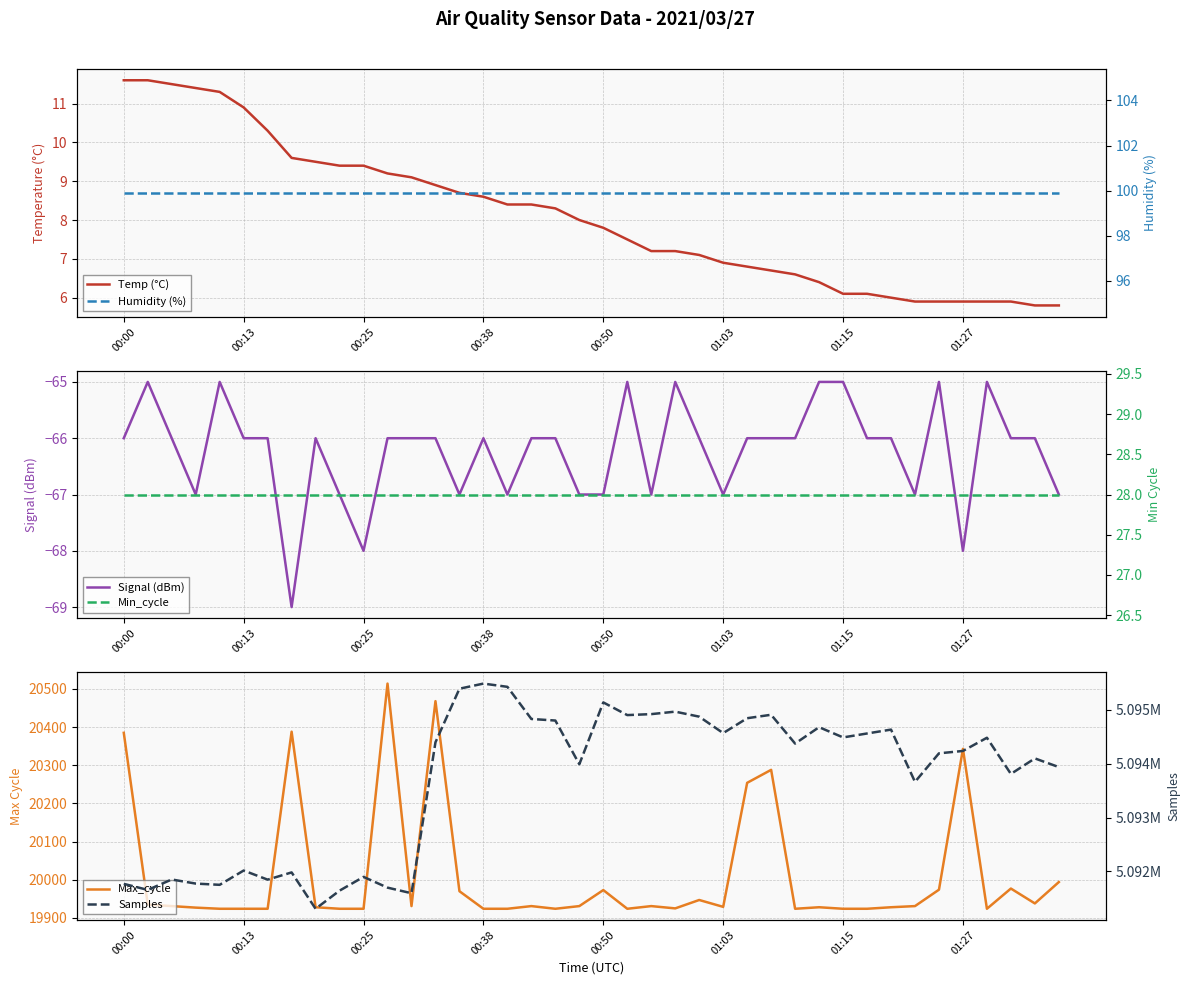

True or false: Samples and Temp (°C) cross at least once.

False